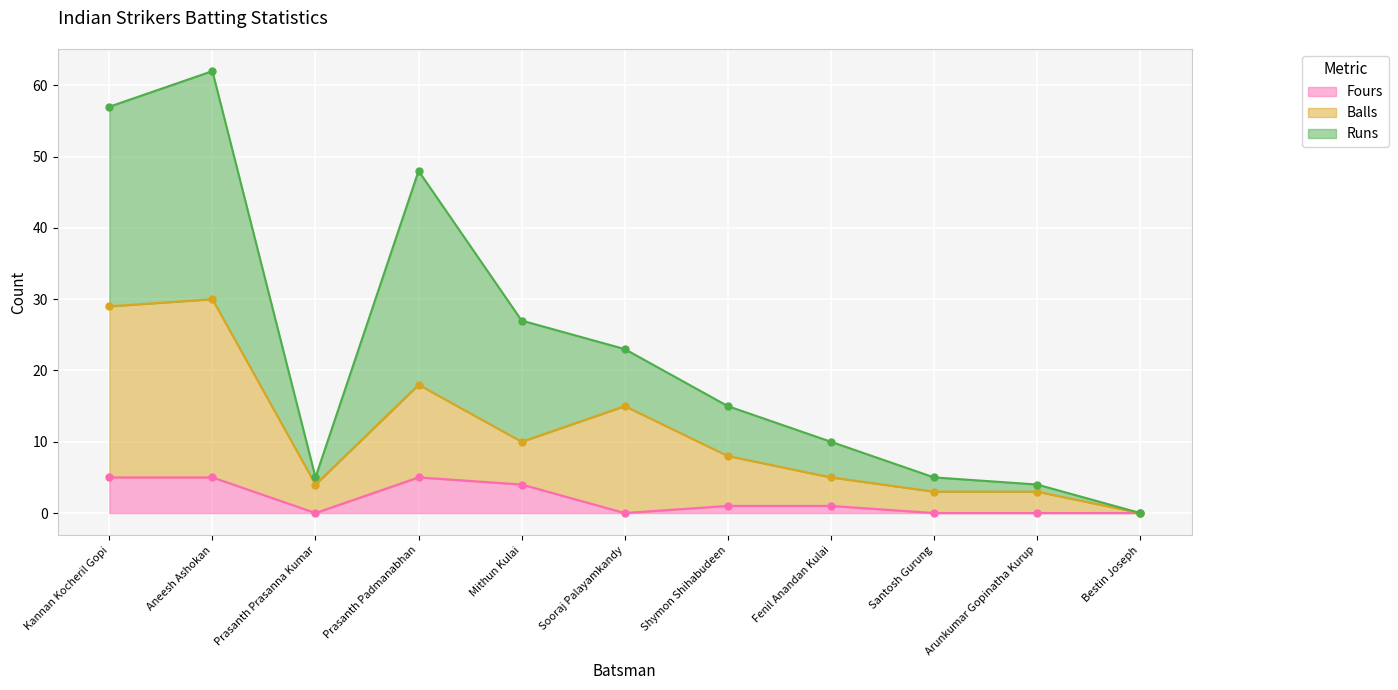

True or false: Balls has more than 2 points higher than both neighbors.

True